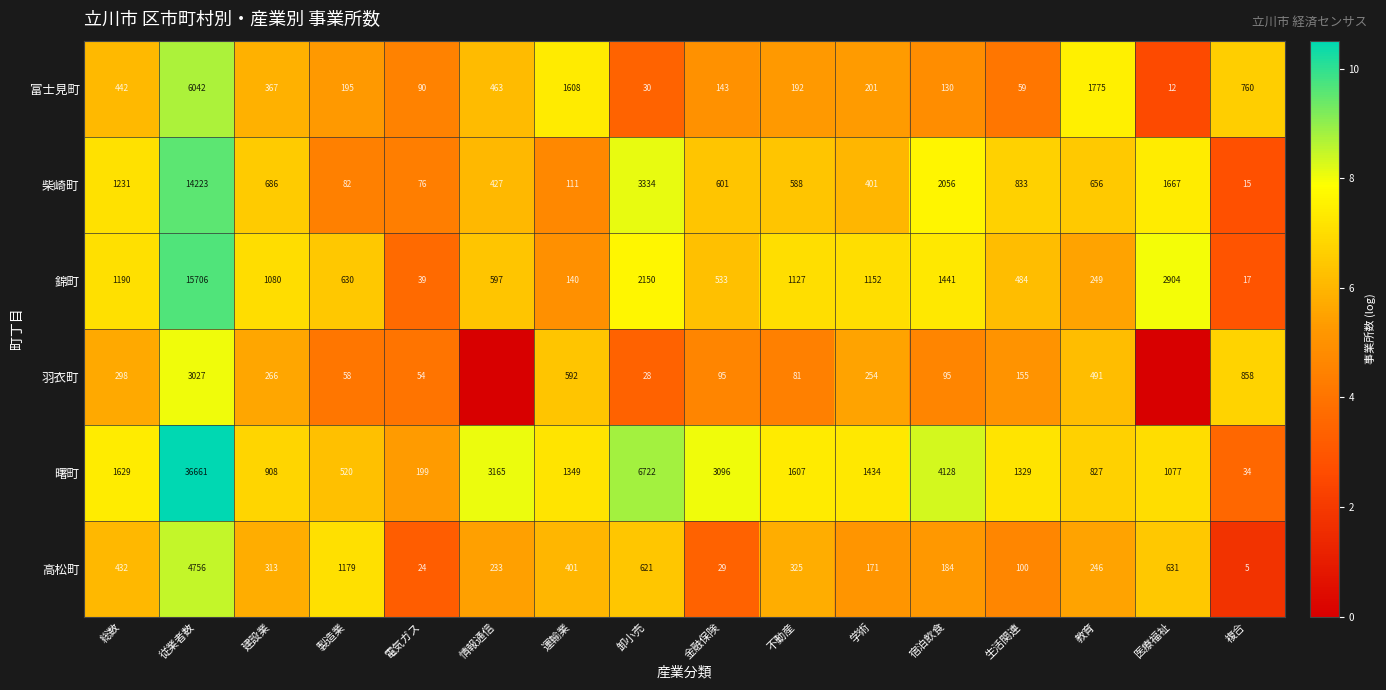

At 運輸業, list the series in order from smallest to largest.

柴崎町, 錦町, 高松町, 羽衣町, 曙町, 富士見町